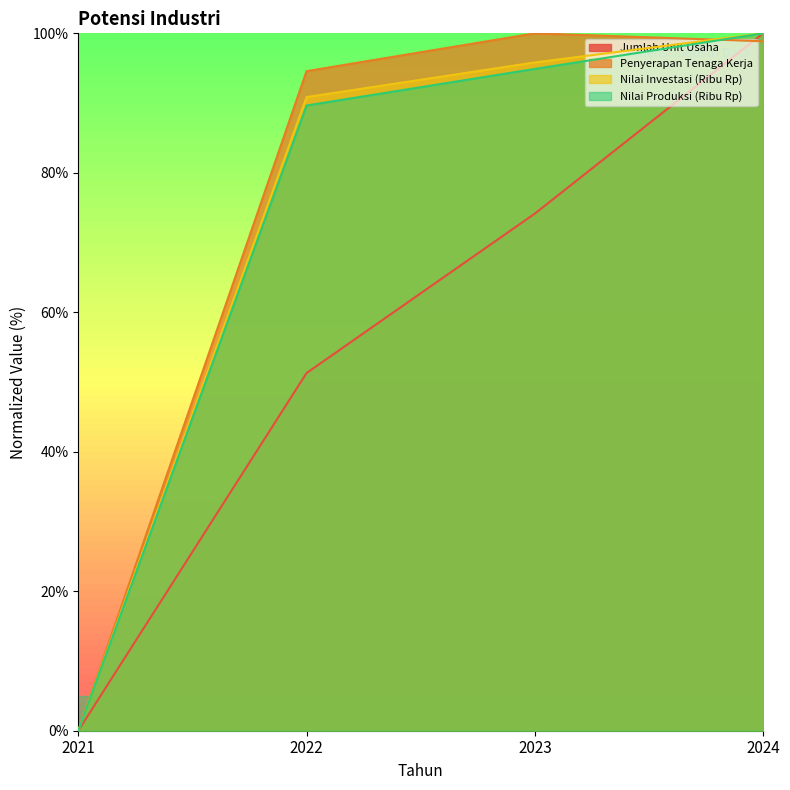

What is the maximum value shown in the chart?

100.0